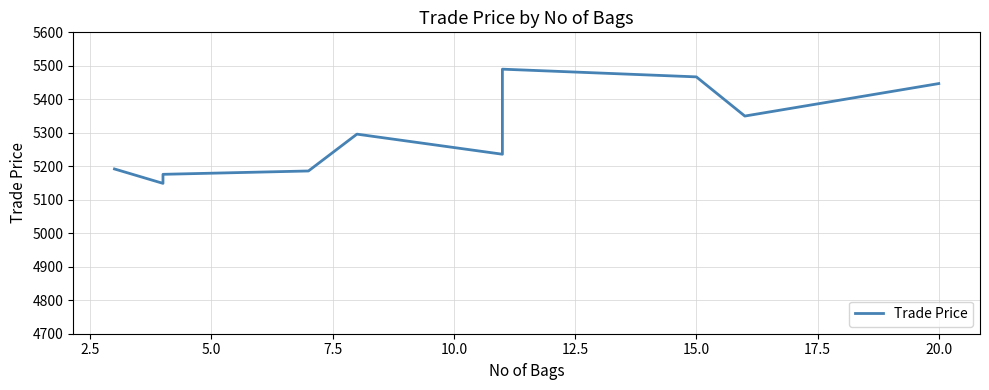

How many values are below 5236?

5